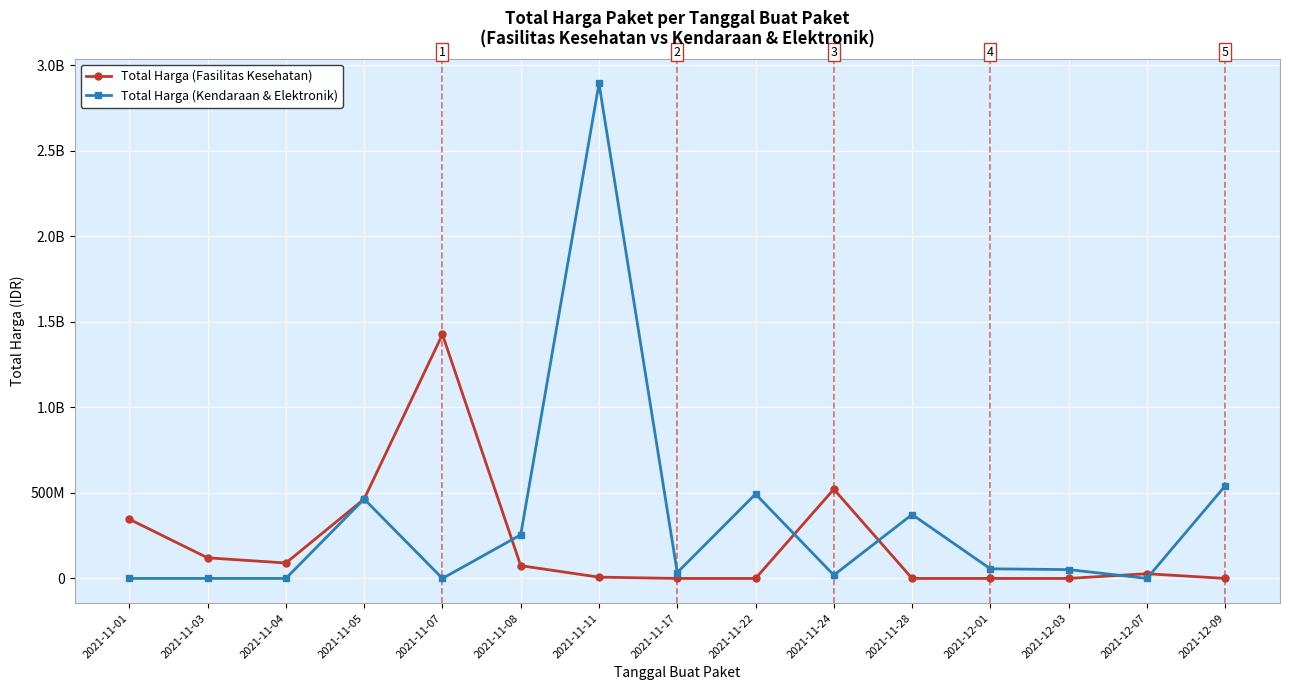

List the series in order of their overall mean, highest first.

Total Harga (Kendaraan & Elektronik), Total Harga (Fasilitas Kesehatan)